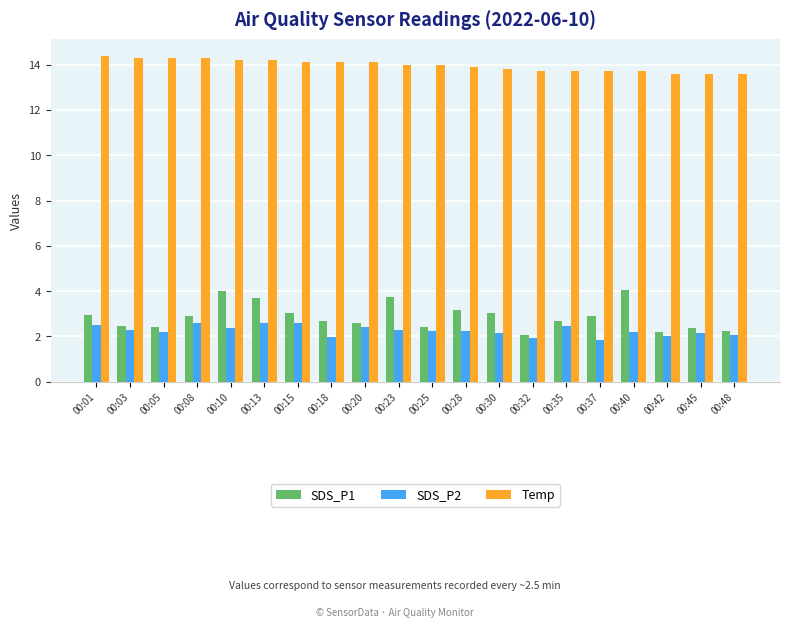

What is the lowest value of the SDS_P2 series?

1.9